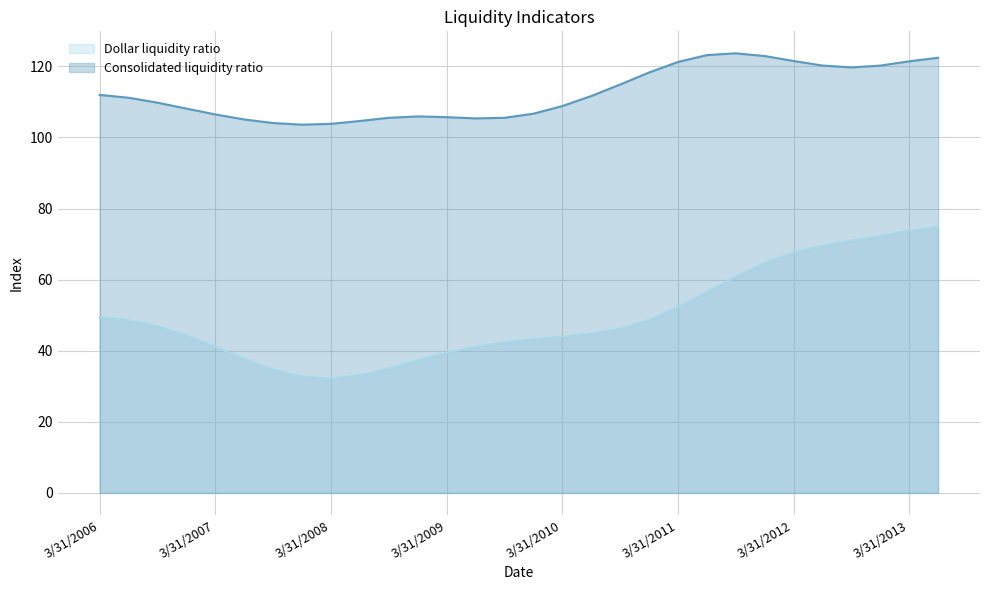

What is the total value across all series at 3/31/2013?

195.2